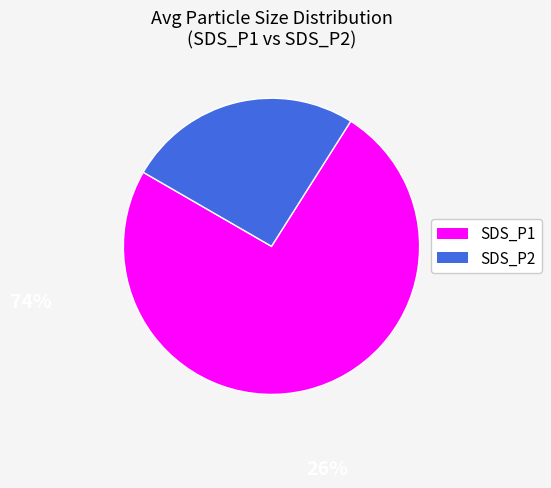

Does any single category account for the majority?

Yes